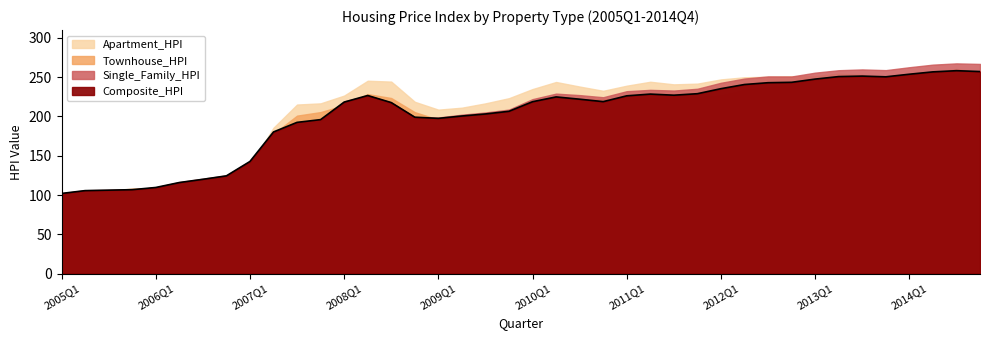

Where does the Townhouse_HPI series first go above 221?

2008Q2